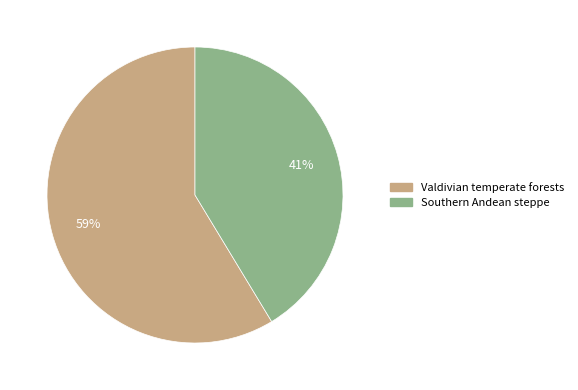

How many segments does this pie chart have?

2